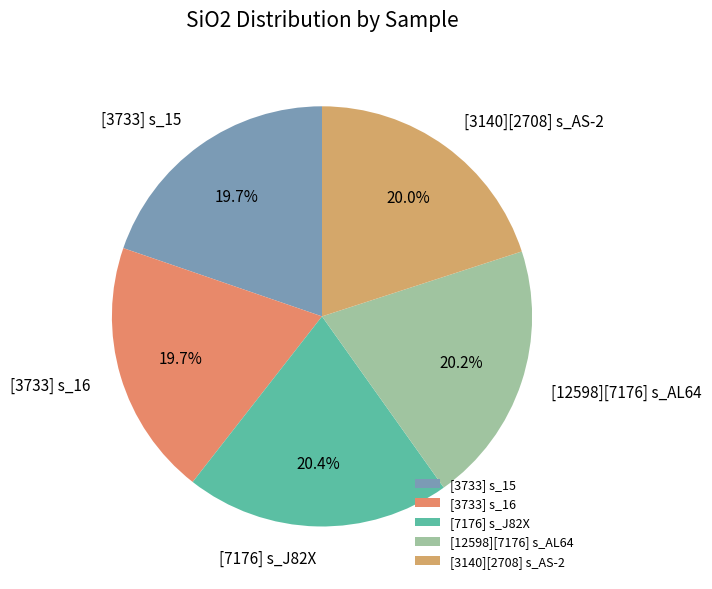

Combined, what portion of the pie is [12598][7176] s_AL64 and [3140][2708] s_AS-2?

40.2%